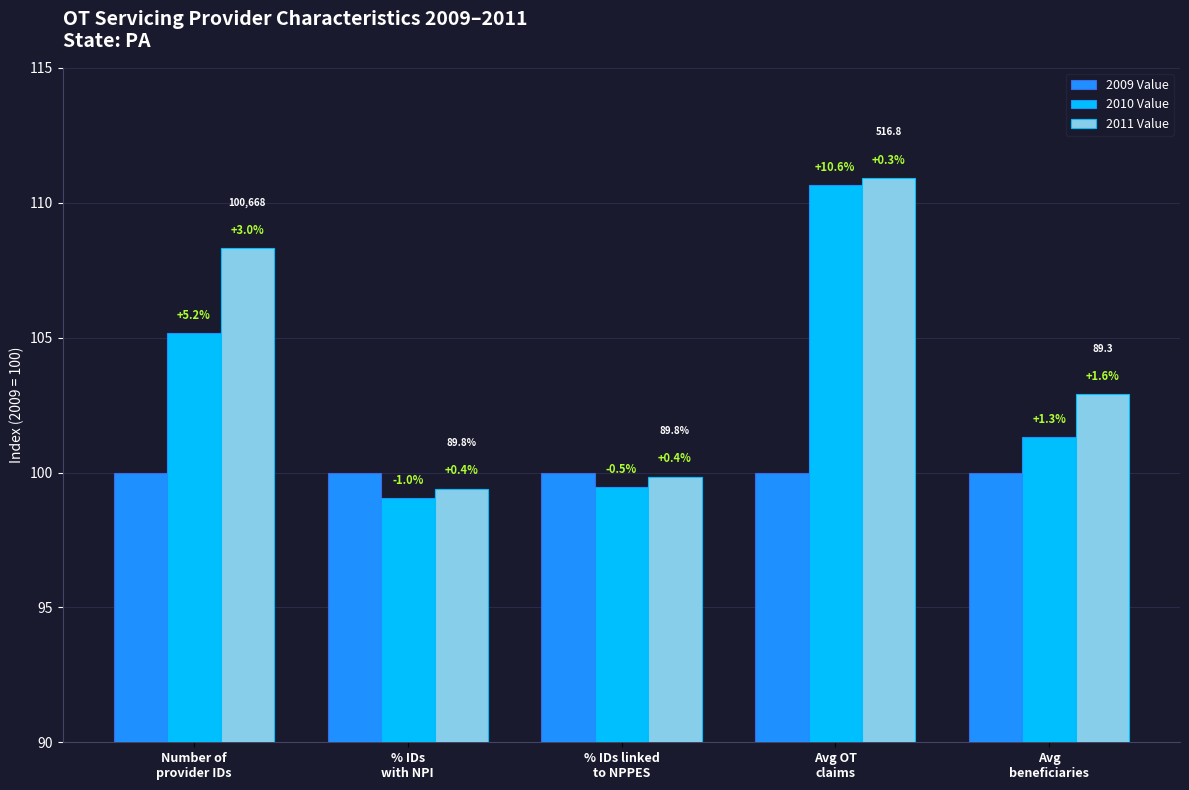

Where is 2009 Value nearest to the value 100?

Number of
provider IDs